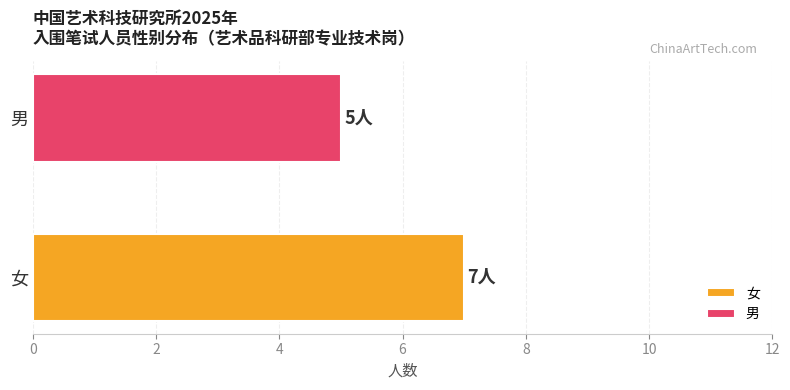

List the series in order of their peak value, highest first.

女, 男